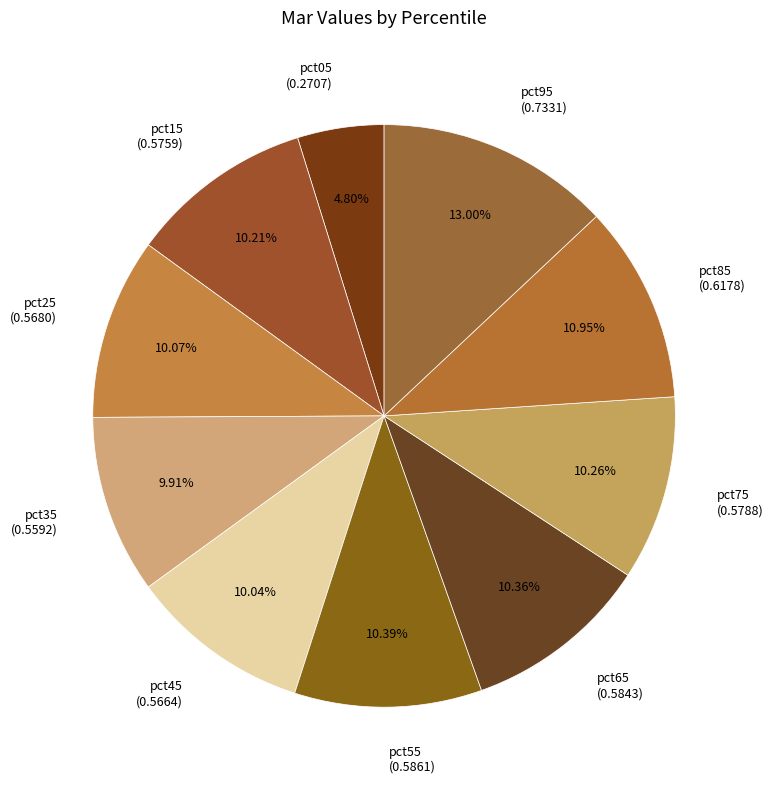

What is the smallest slice in the pie chart?

pct05